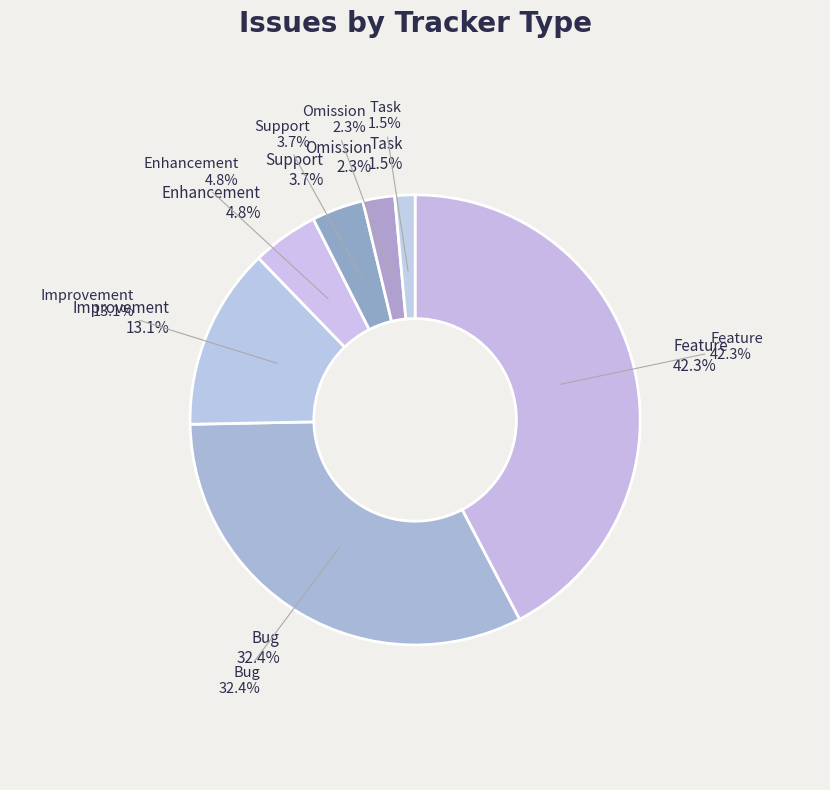

How many segments does this pie chart have?

7